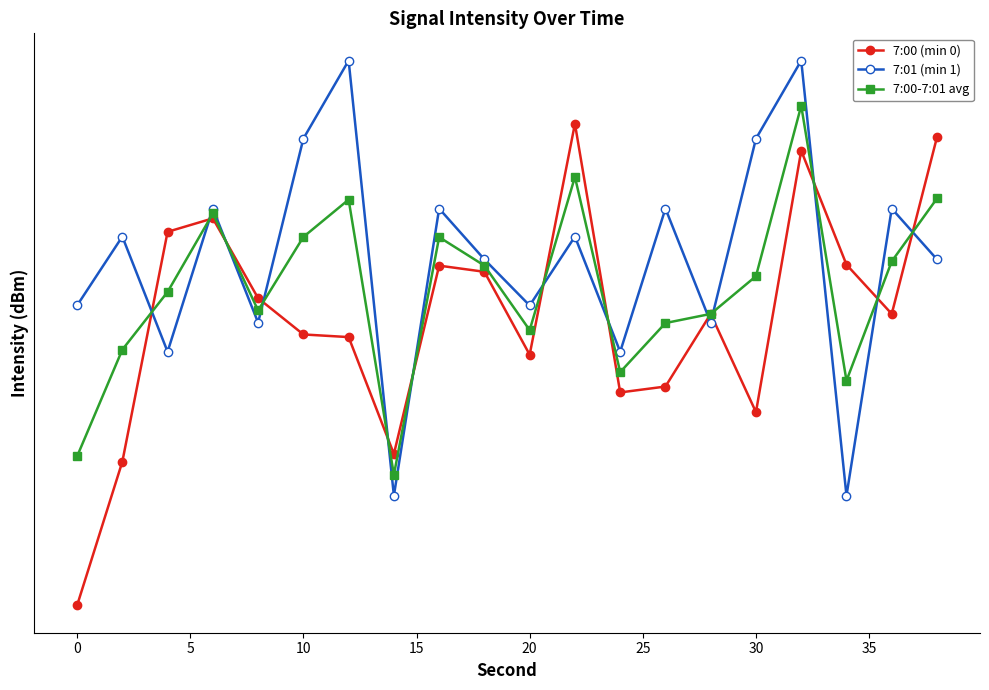

True or false: 7:00-7:01 avg and 7:01 (min 1) intersect in this chart.

True